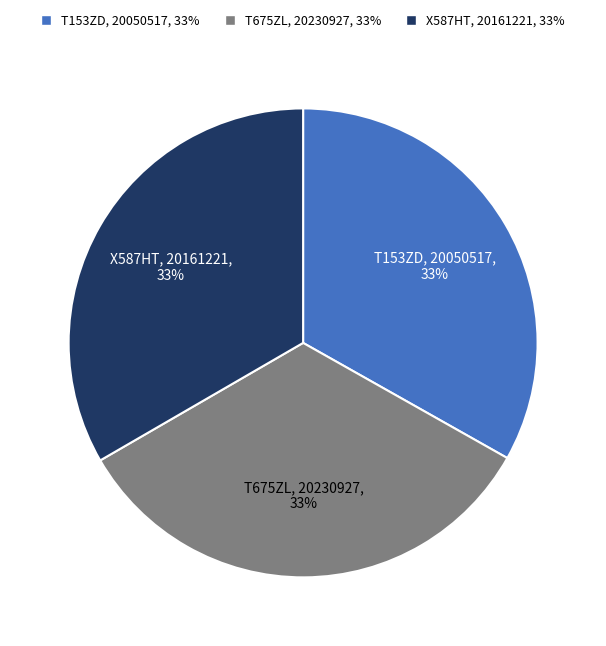

Combined, do T675ZL and T153ZD account for over 50%?

Yes